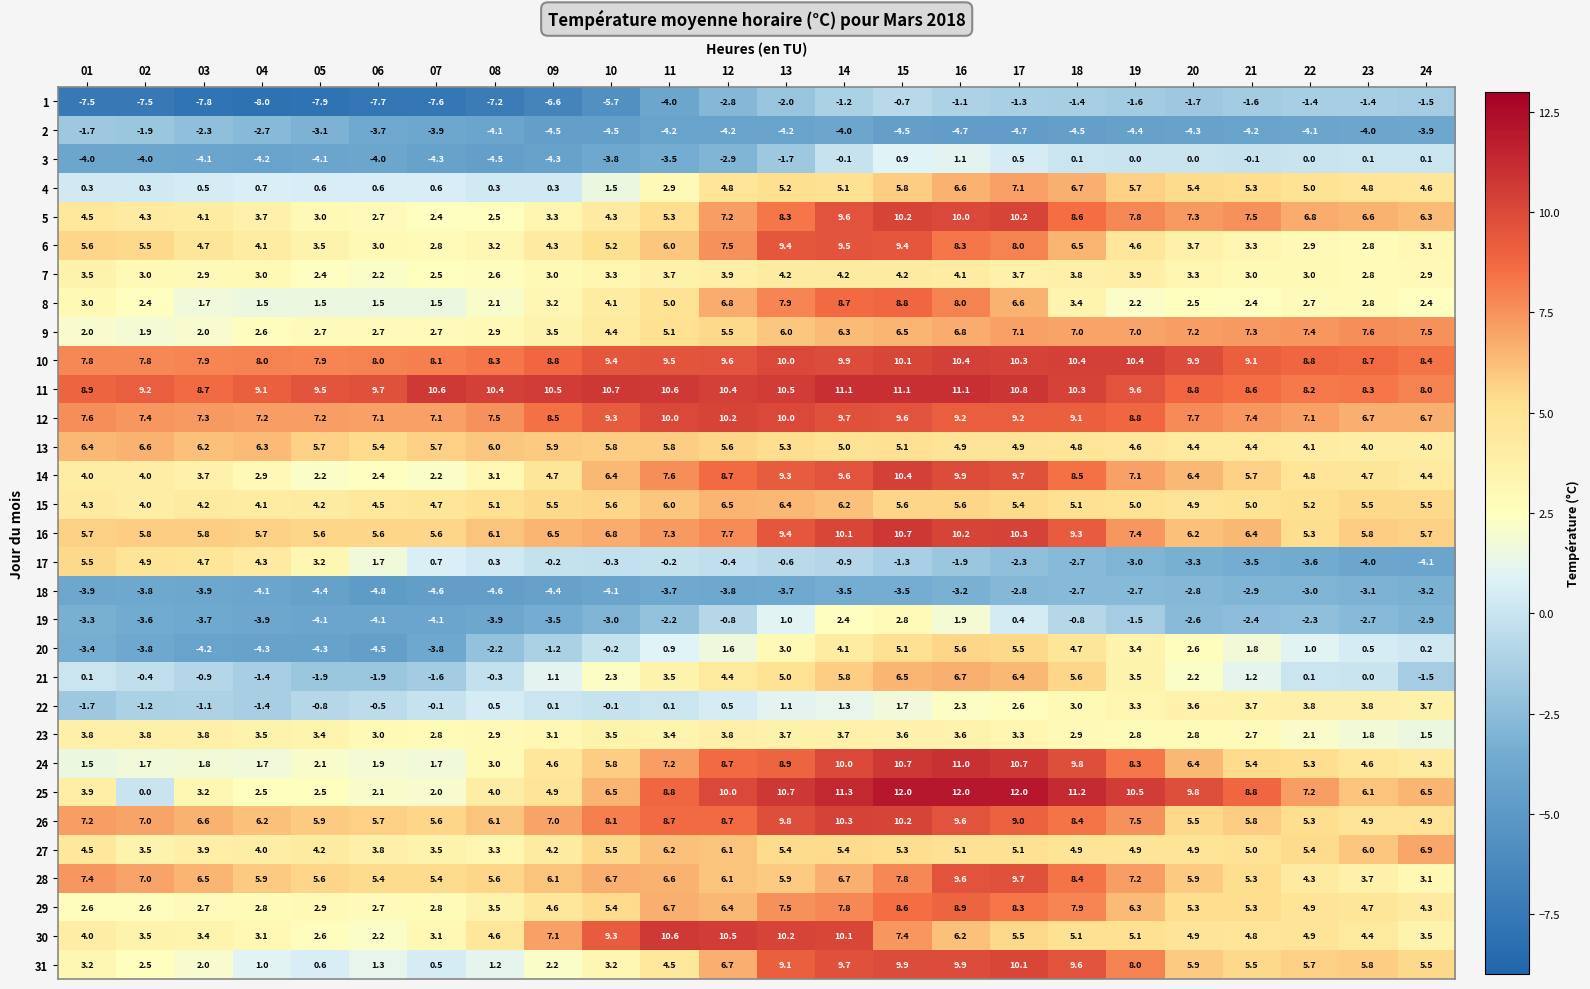

At which category is the sum across all series the highest?

15